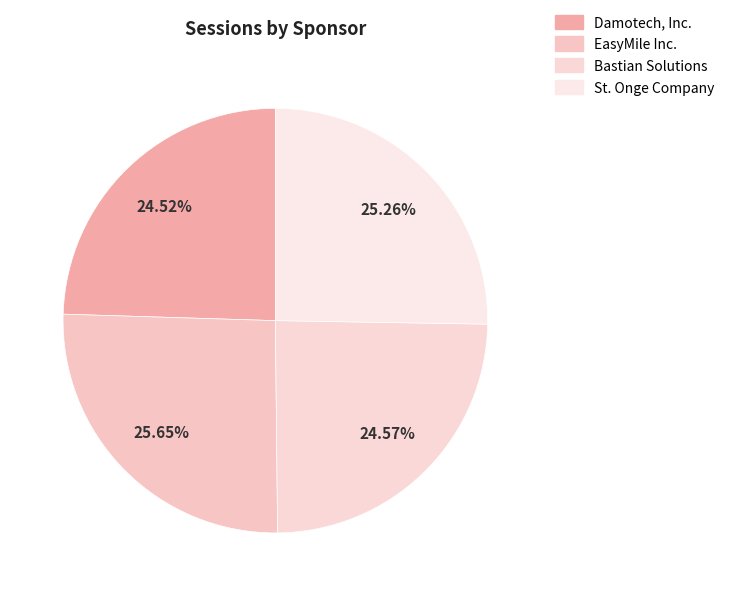

What portion of the pie excludes St. Onge Company?

74.7%